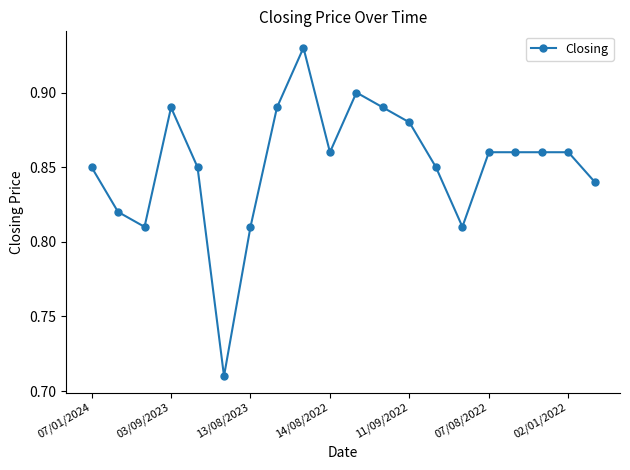

How many values are between 0 and 1?

20